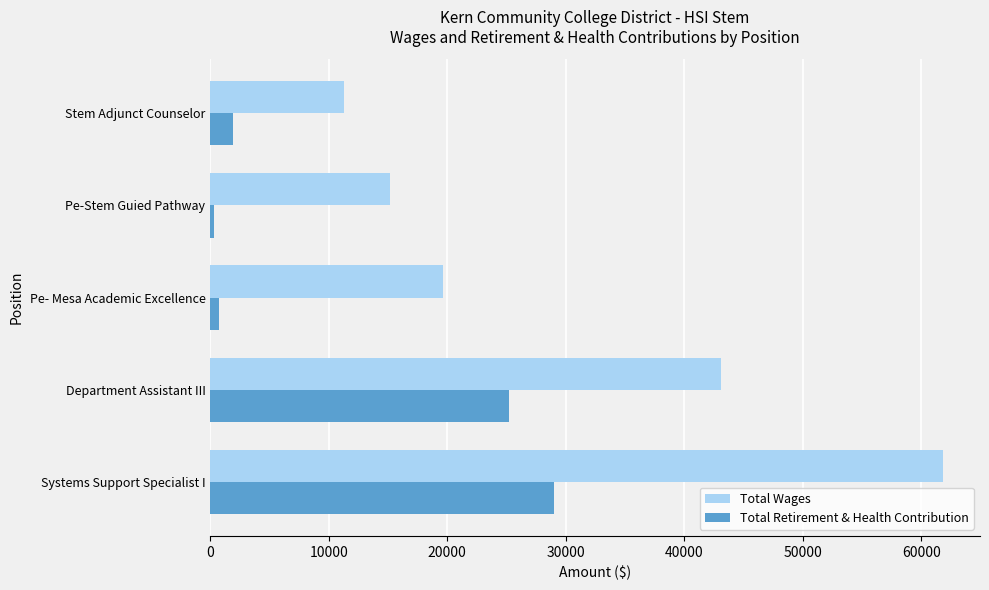

What is the average value of the Total Wages series?

30202